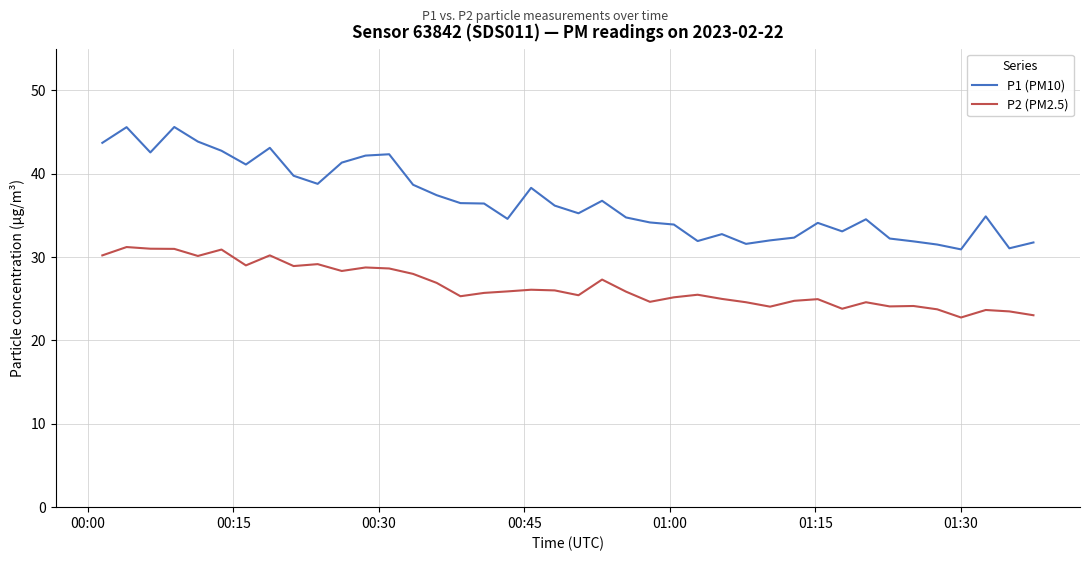

True or false: P2 (PM2.5) has more than 2 points higher than both neighbors.

True